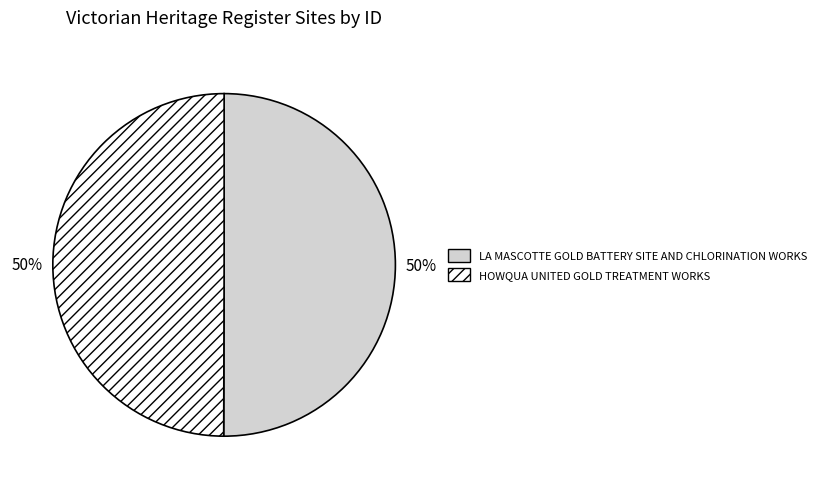

Approximately how many times larger is the value at LA MASCOTTE GOLD BATTERY SITE AND CHLORINATION WORKS compared to HOWQUA UNITED GOLD TREATMENT WORKS?

1.0